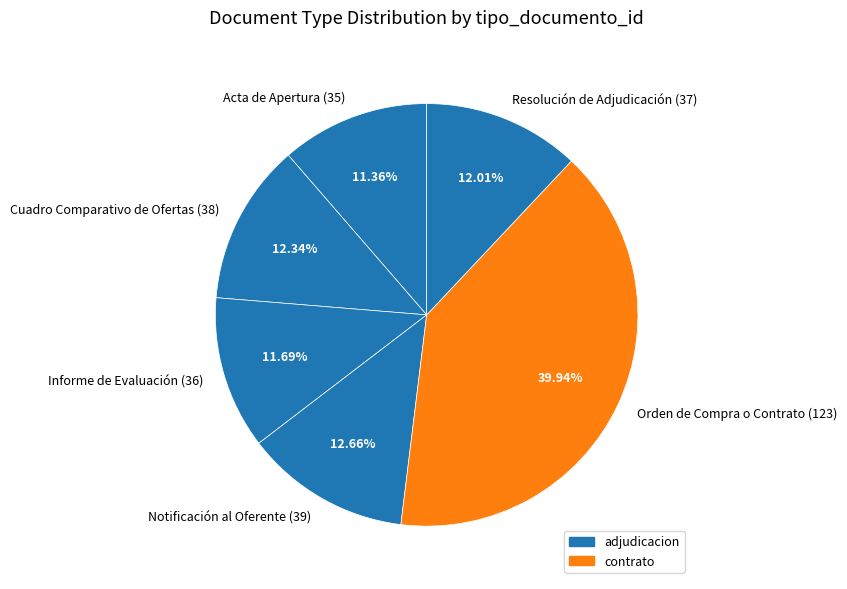

True or false: Notificación al Oferente (39) accounts for 19% of the total.

False